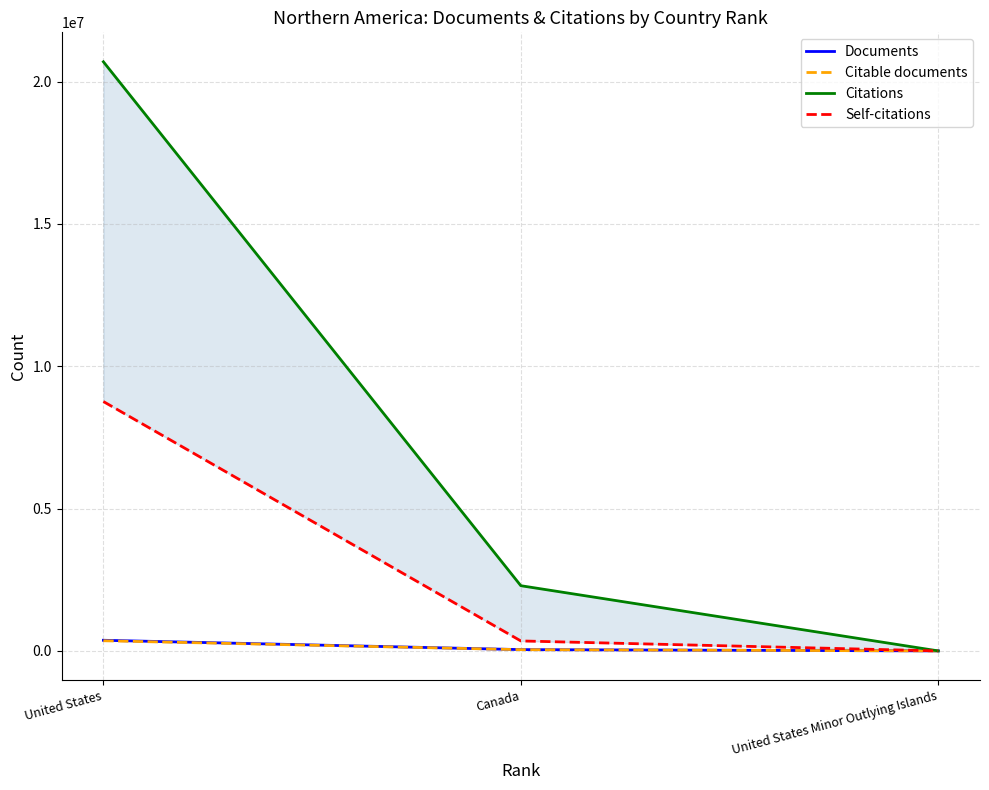

What is the total value across all series at Canada?

2729141